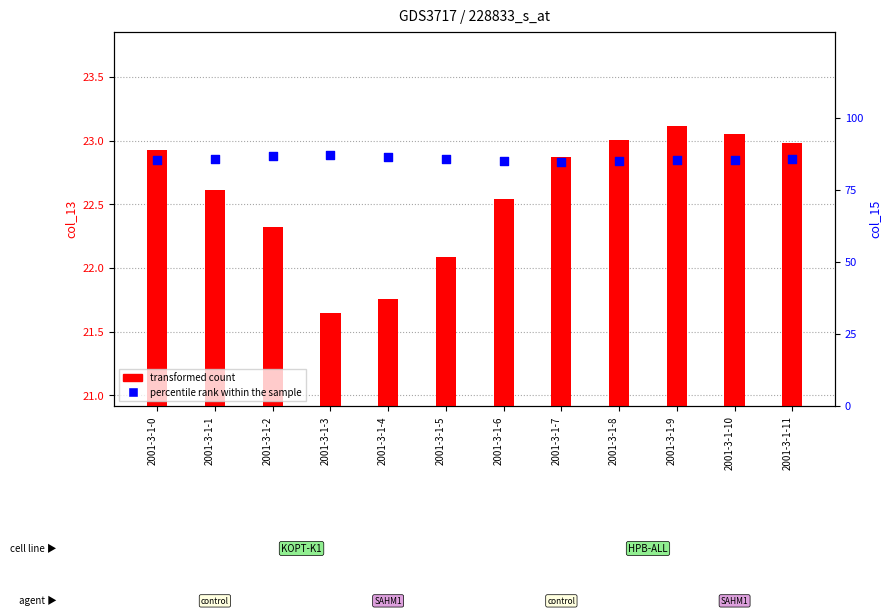

What are all the series names shown in the legend?

transformed count, percentile rank within the sample